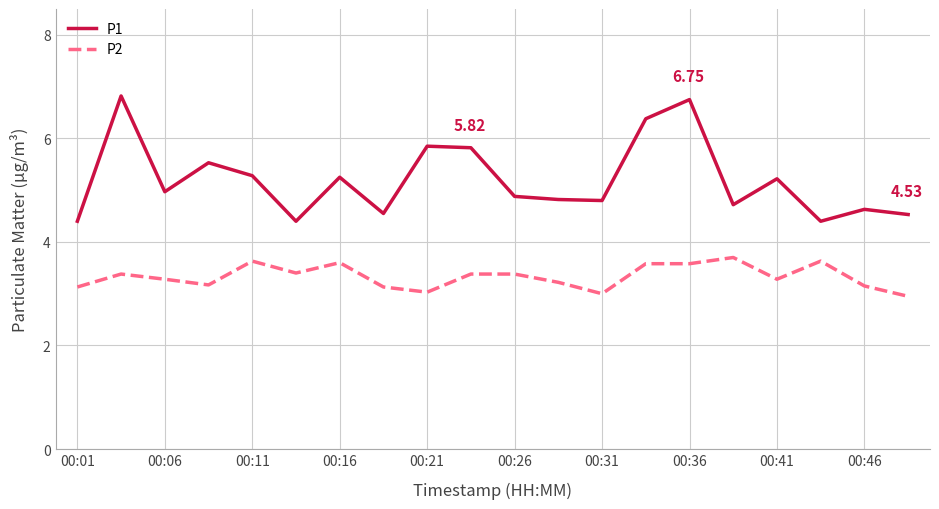

Which series has the widest spread of values?

P1